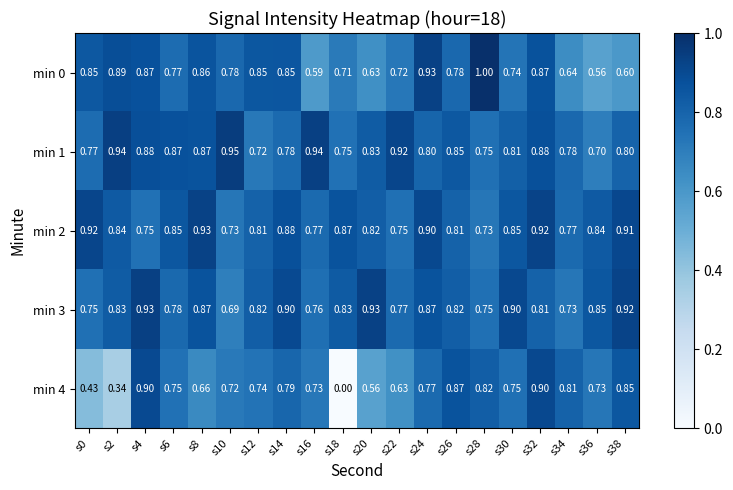

Is the value of min 2 at s36 greater than the value of min 1 at s6?

No